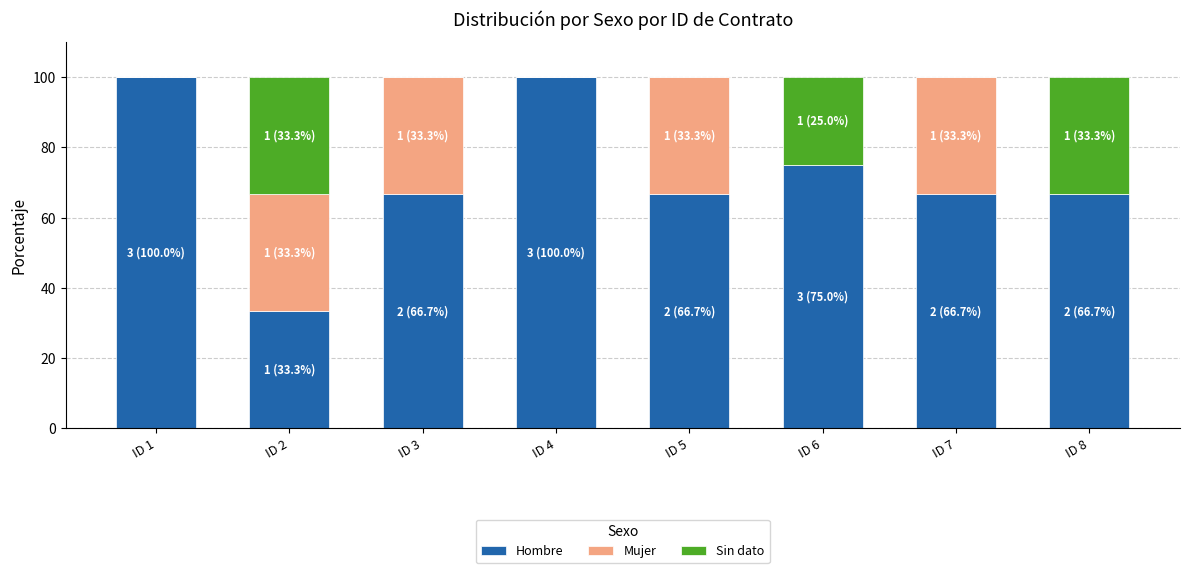

How many distinct data groups are displayed?

3